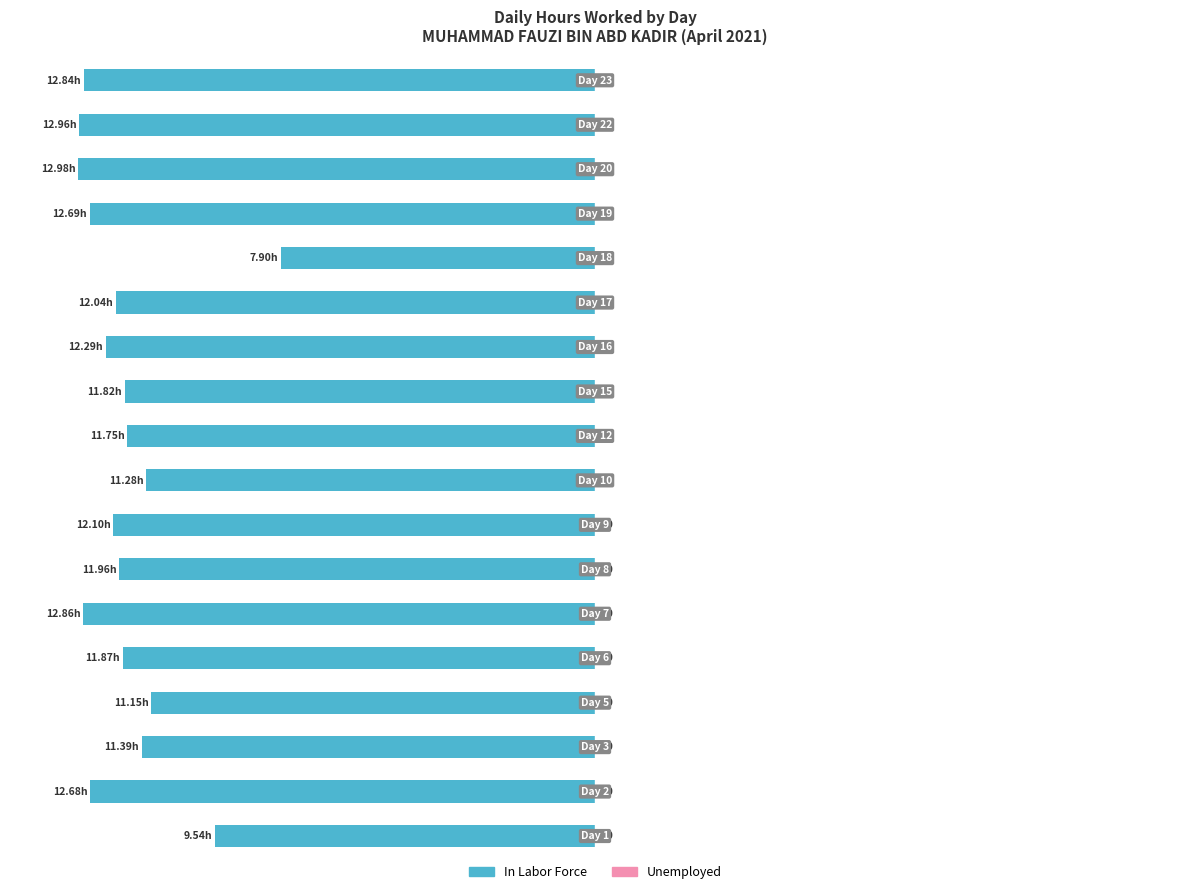

How many bars are there in total?

18